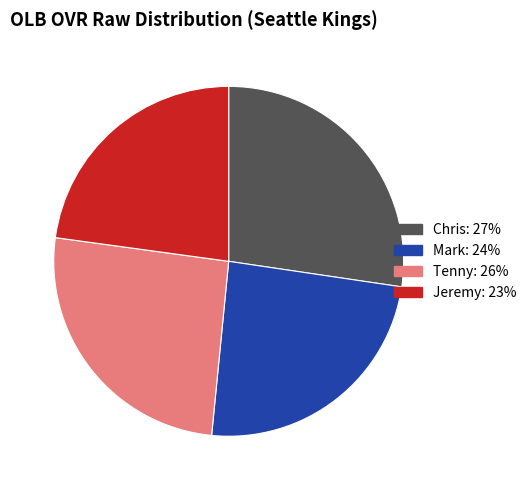

The Tenny slice represents 26% of the pie. True or false?

True